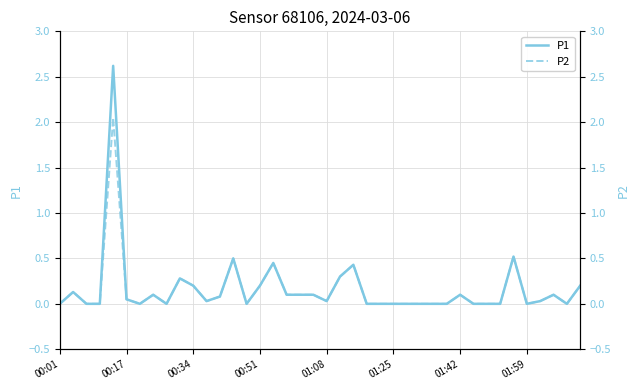

The P1 series shows 0.0 at 01:25. True or false?

True